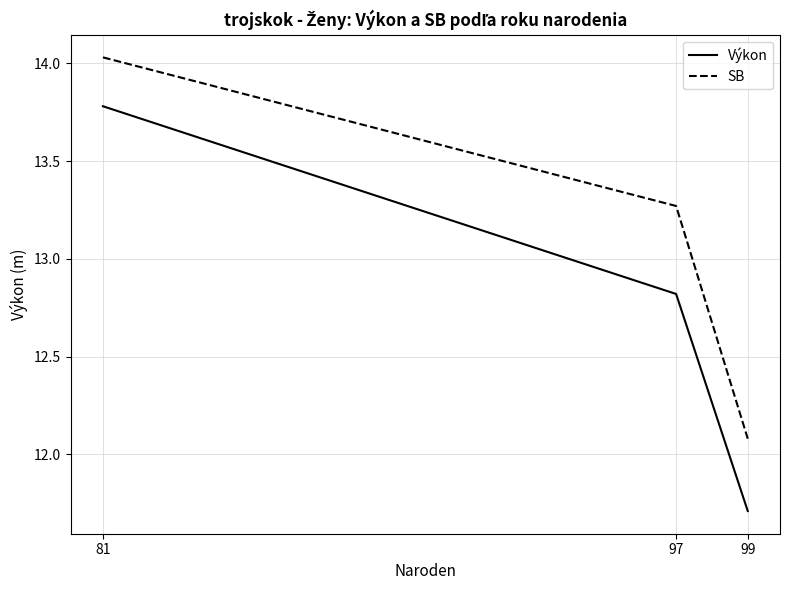

What is the approximate value of Výkon at 99?

11.7